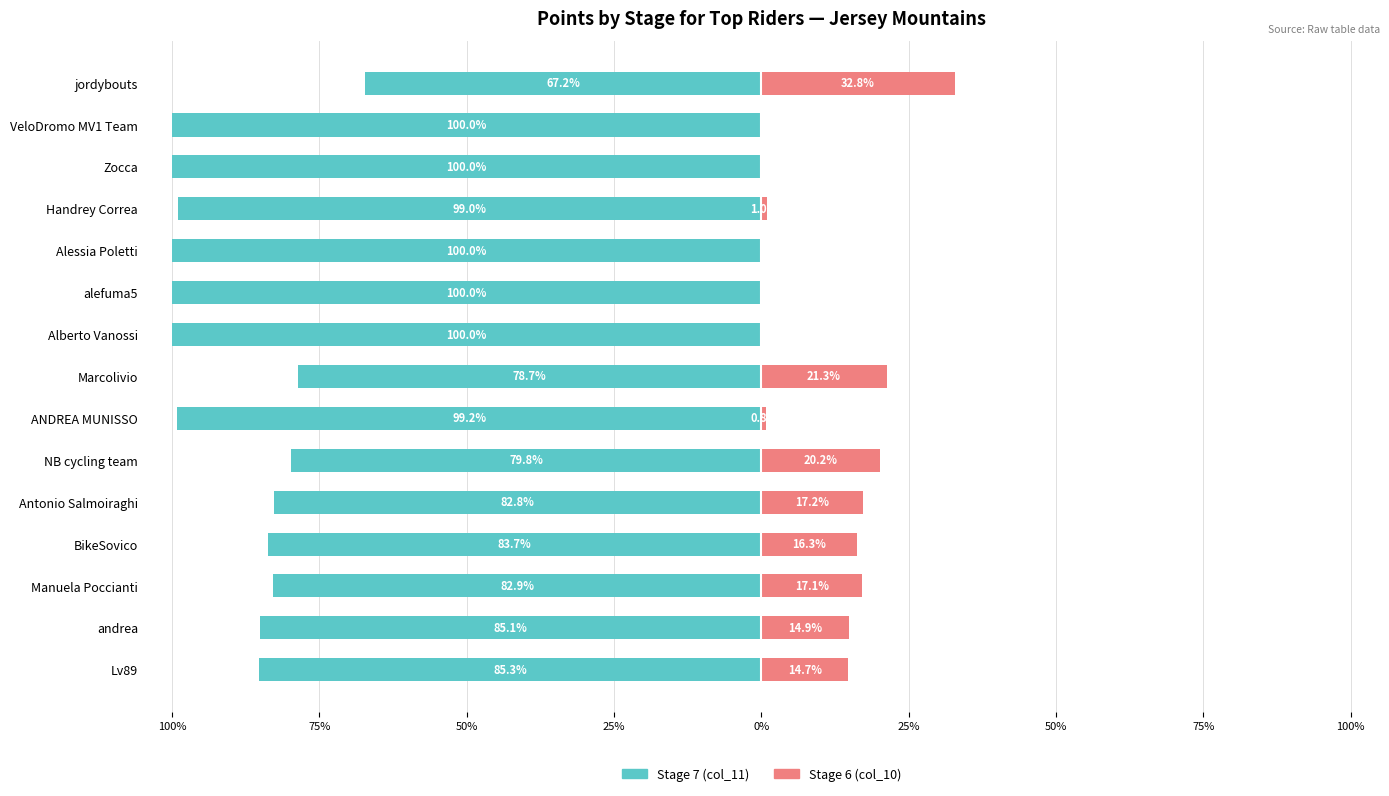

How many data points in Stage 7 (col_11) are above -85?

6